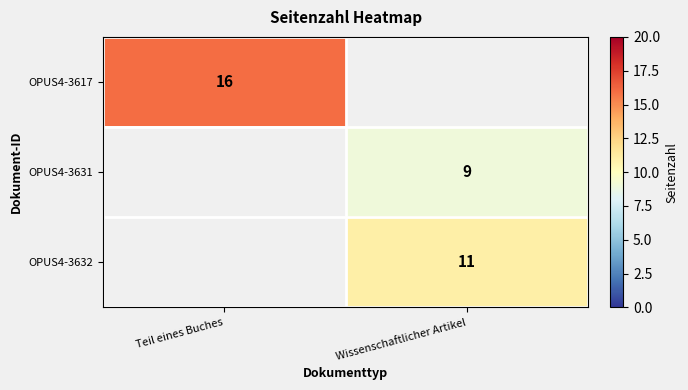

At how many categories does at least one series exceed 9?

2